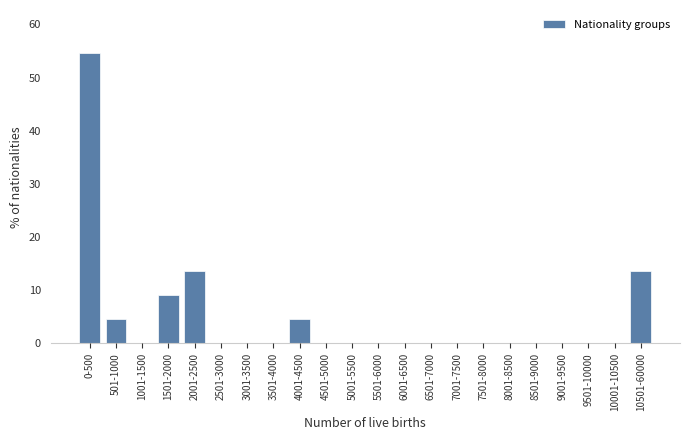

Reading left to right, list all the values displayed in this chart.

0-500=54.5	501-1000=4.5	1001-1500=0.0	1501-2000=9.1	2001-2500=13.6	2501-3000=0.0	3001-3500=0.0	3501-4000=0.0	4001-4500=4.5	4501-5000=0.0	5001-5500=0.0	5501-6000=0.0	6001-6500=0.0	6501-7000=0.0	7001-7500=0.0	7501-8000=0.0	8001-8500=0.0	8501-9000=0.0	9001-9500=0.0	9501-10000=0.0	10001-10500=0.0	10501-60000=13.6